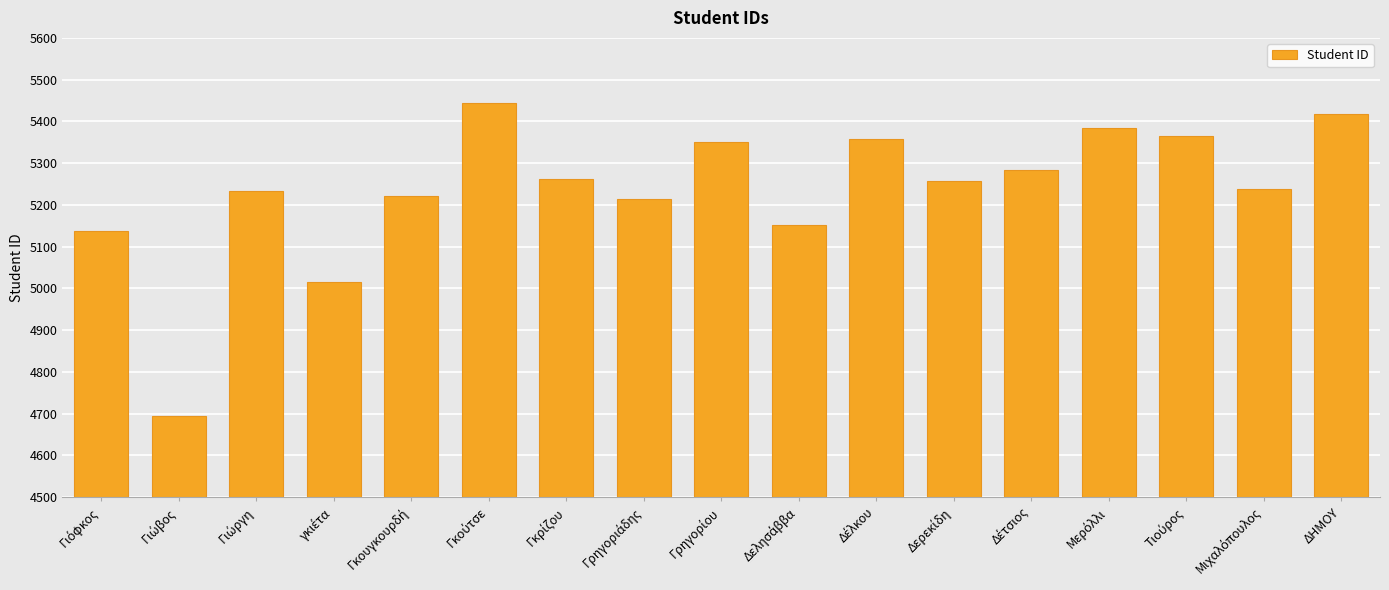

What is the greatest value displayed?

5443